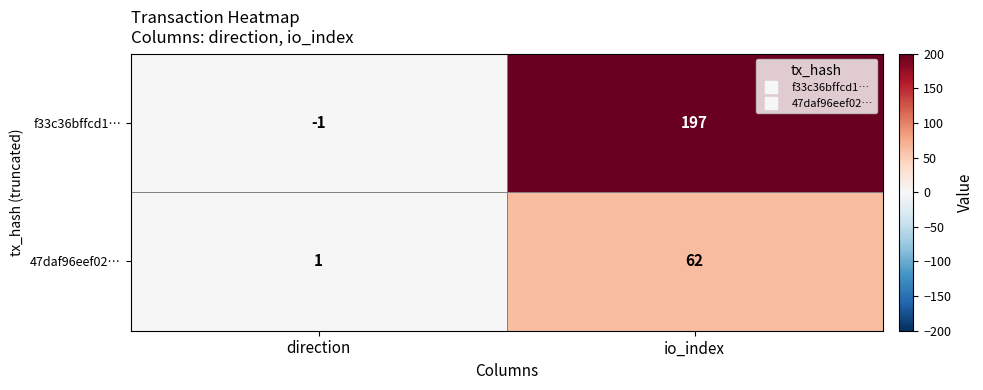

List the series in order of their overall mean, lowest first.

47daf96eef02…, f33c36bffcd1…